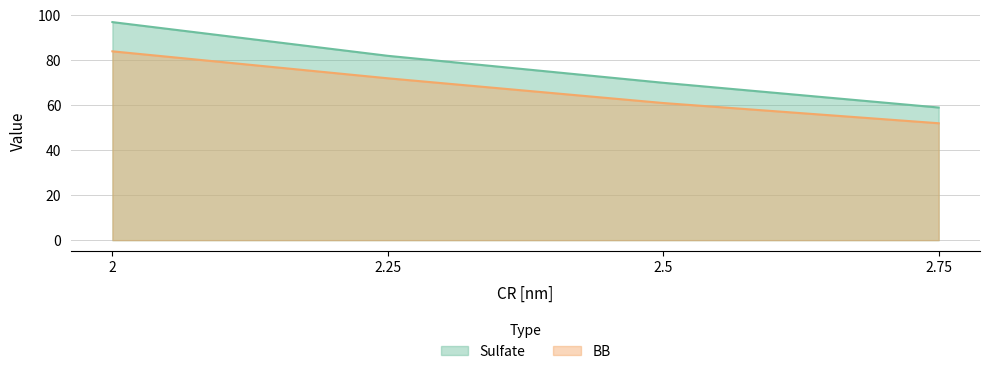

What are all the series names shown in the legend?

Sulfate, BB